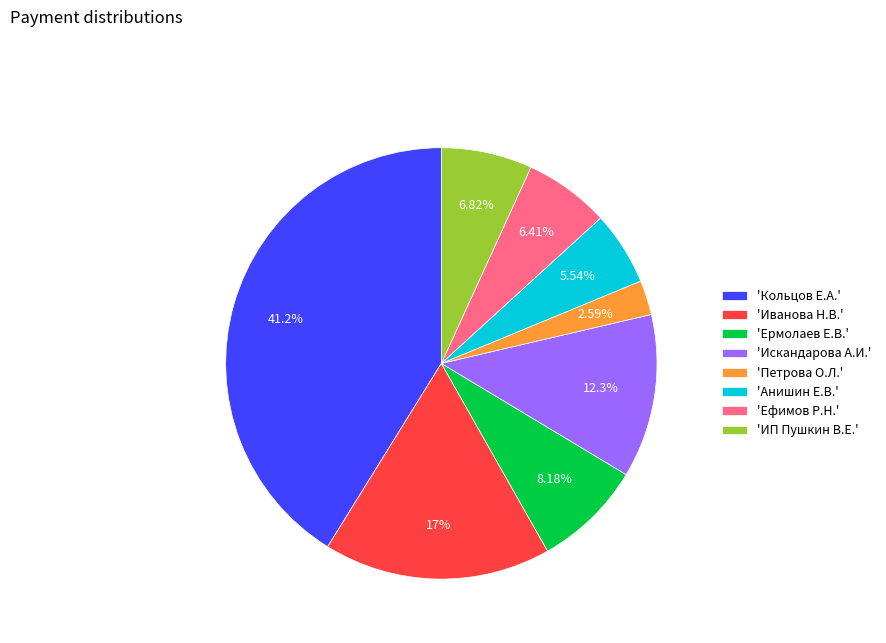

Does 'ИП Пушкин В.Е.' account for over 50% of the chart?

No